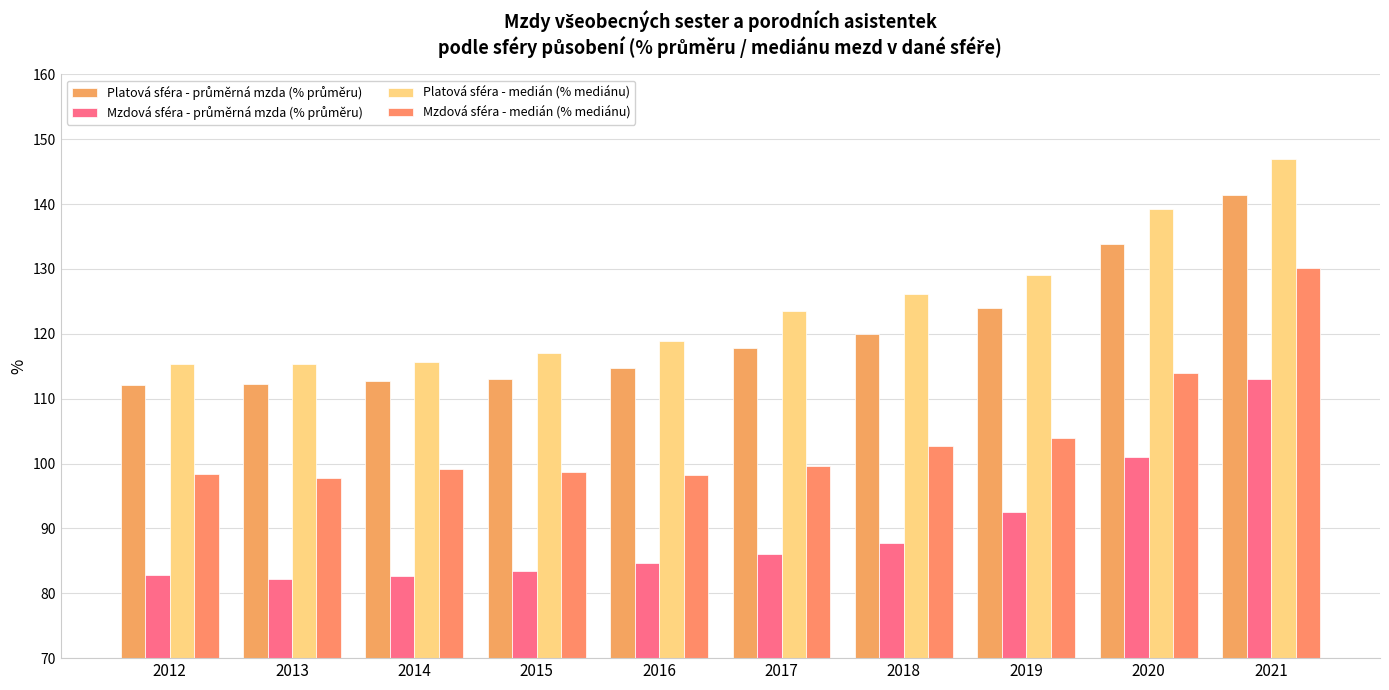

Reading left to right, list all the values displayed in this chart.

Platová sféra - průměrná mzda (% průměru): 2012=112.1	2013=112.2	2014=112.7	2015=113.1	2016=114.7	2017=117.8	2018=119.9	2019=124.0	2020=133.8	2021=141.4
Mzdová sféra - průměrná mzda (% průměru): 2012=82.8	2013=82.2	2014=82.7	2015=83.5	2016=84.6	2017=86.1	2018=87.7	2019=92.6	2020=101.0	2021=113.1
Platová sféra - medián (% mediánu): 2012=115.3	2013=115.4	2014=115.7	2015=117.1	2016=119.0	2017=123.5	2018=126.1	2019=129.0	2020=139.3	2021=147.0
Mzdová sféra - medián (% mediánu): 2012=98.4	2013=97.7	2014=99.1	2015=98.6	2016=98.2	2017=99.6	2018=102.7	2019=104.0	2020=114.0	2021=130.2